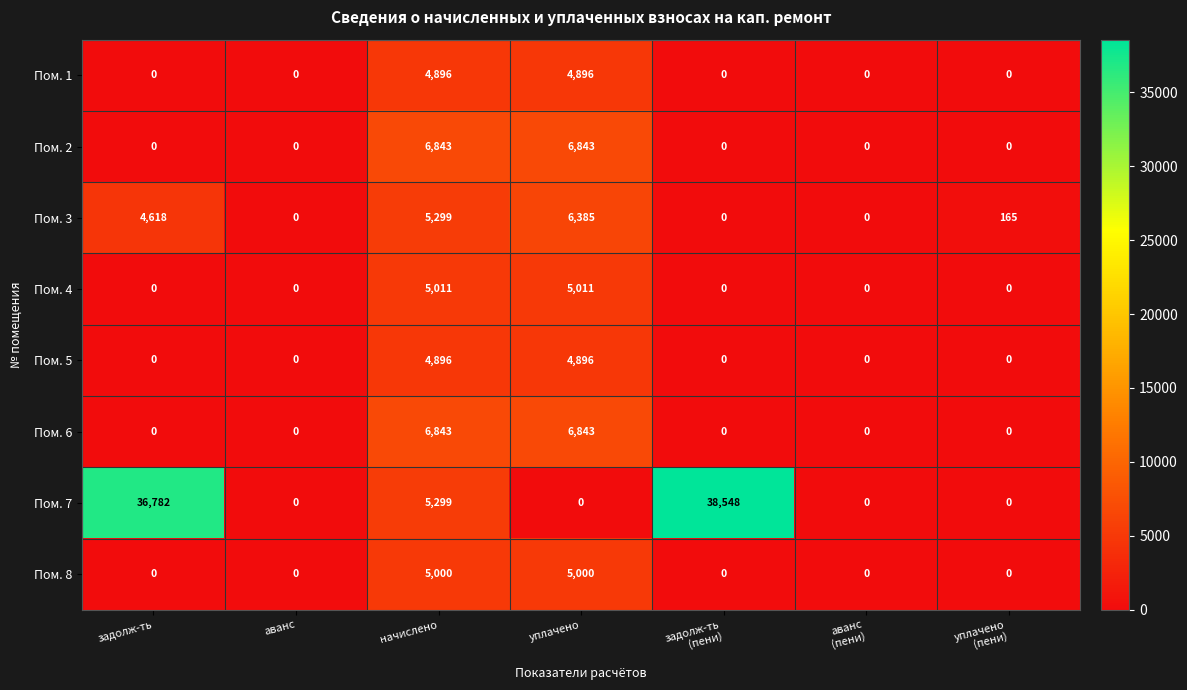

What is the spread (max minus min) of values at задолж-ть
(пени)?

38548